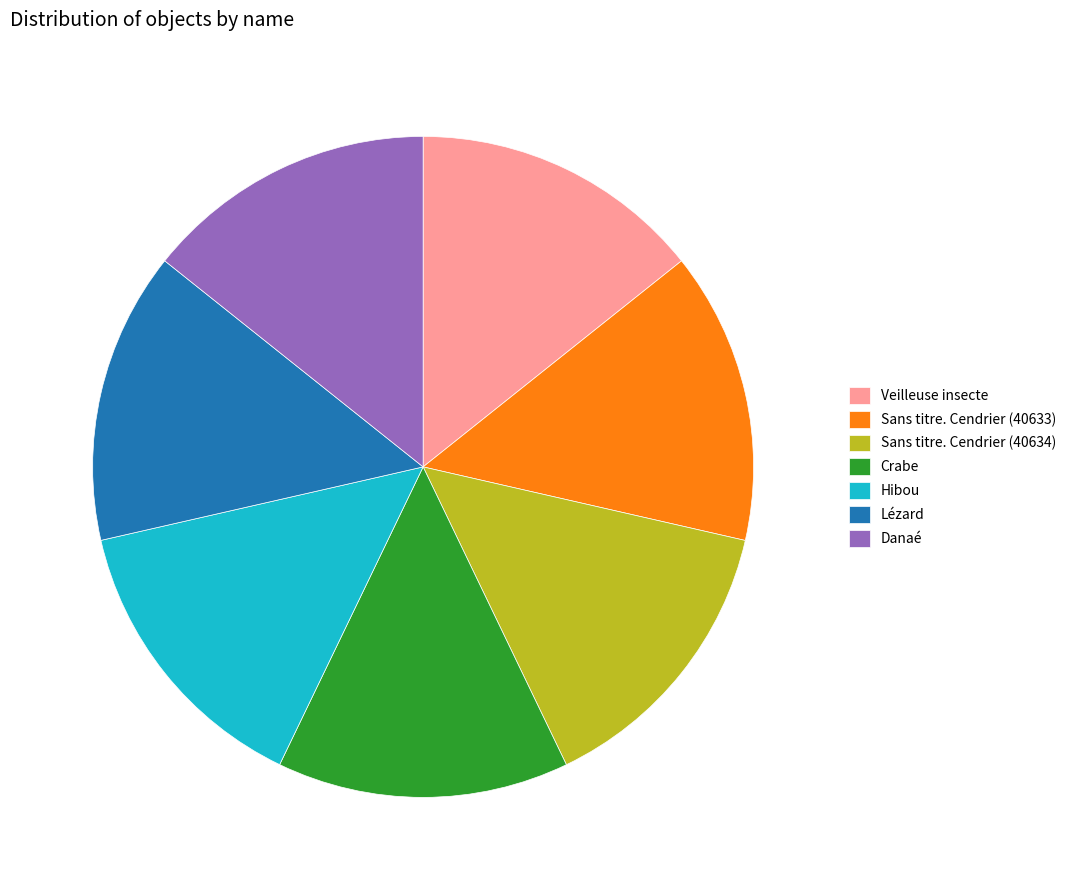

How many segments does this pie chart have?

7